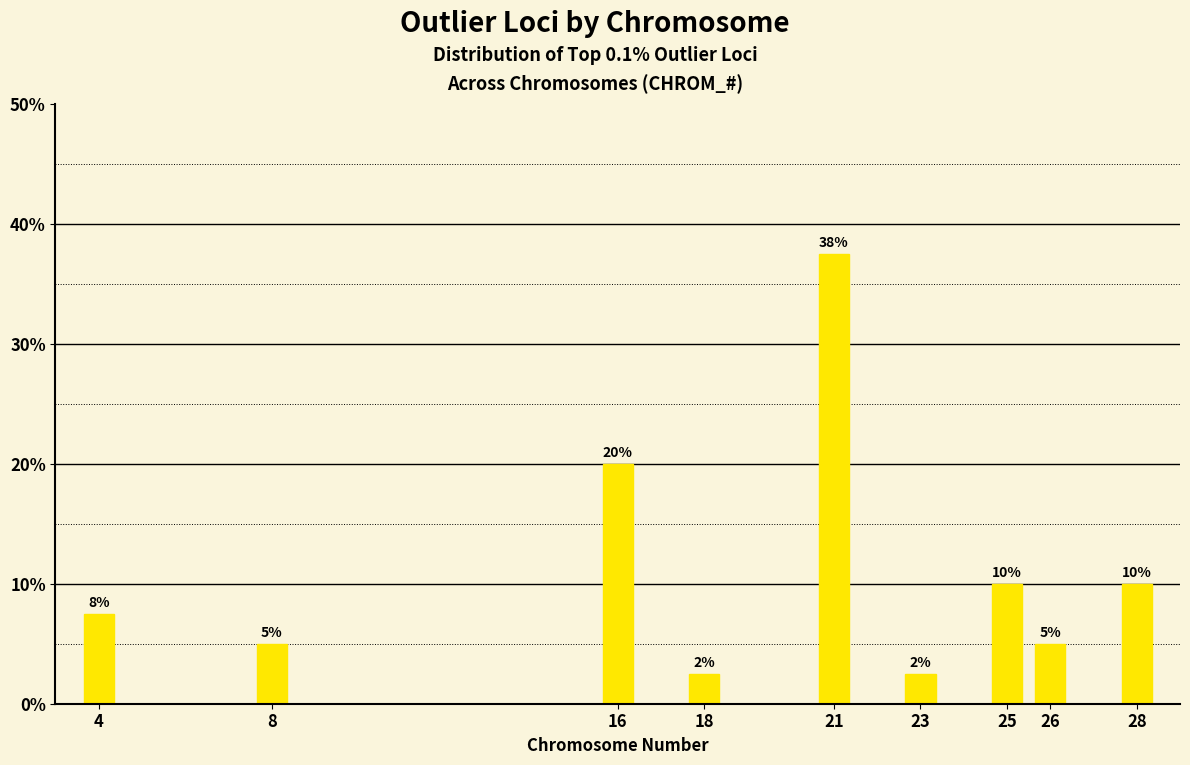

What is the maximum value shown in the chart?

37.5